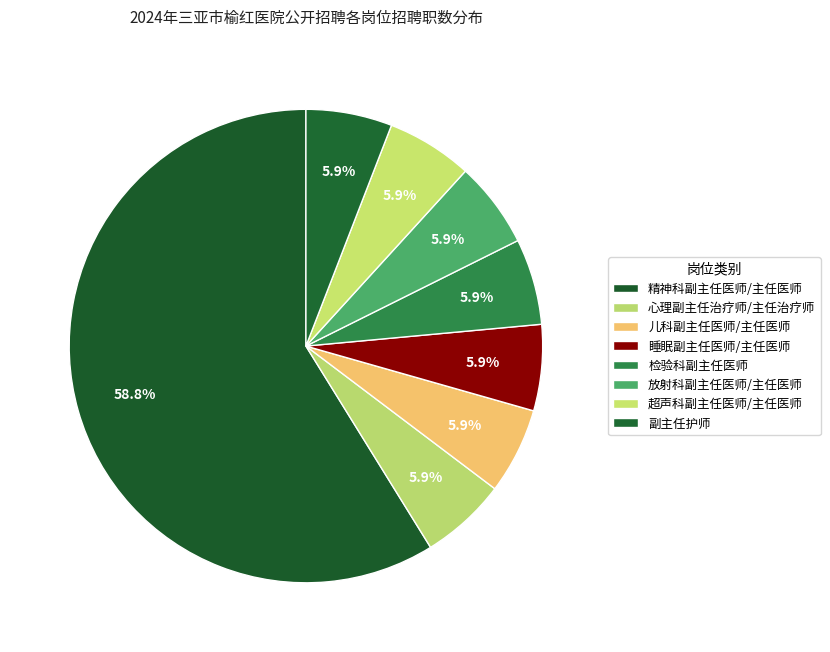

Which slice is the smallest?

心理副主任治疗师/主任治疗师